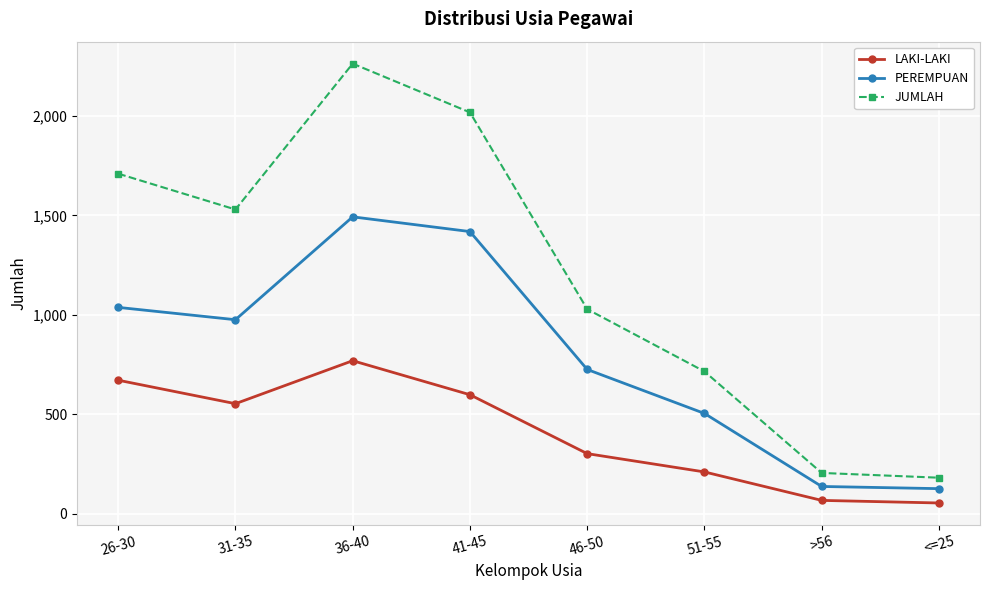

At how many categories does at least one series exceed 1012?

5